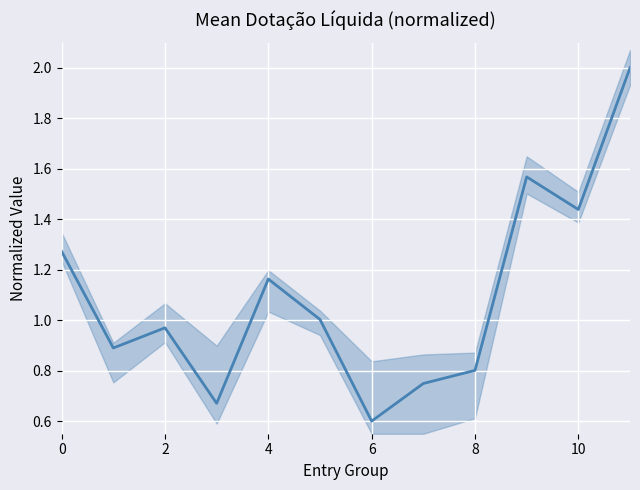

Count the number of categories in the chart.

12